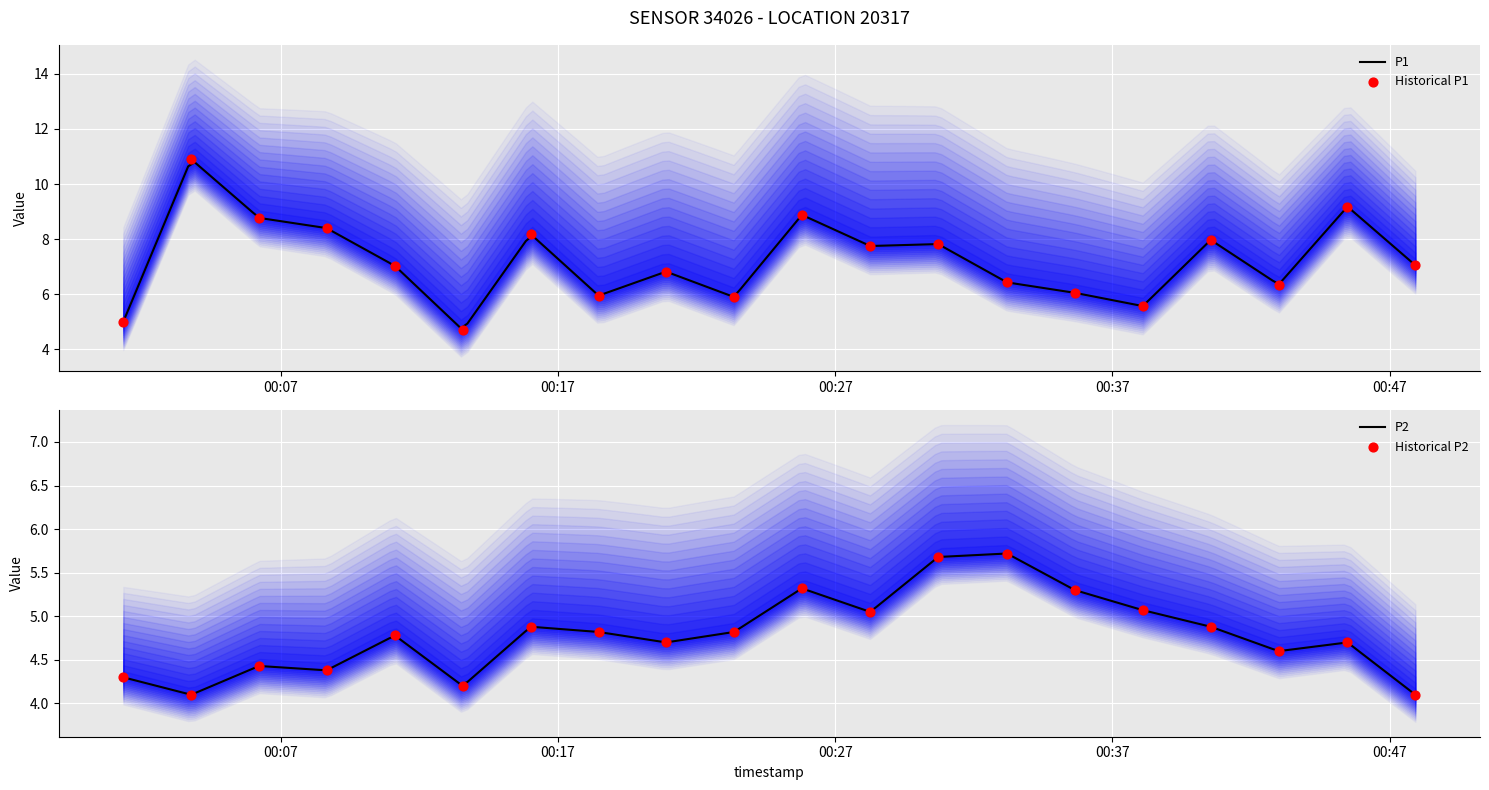

Is the value of P1 at 2022-07-04T00:01:19 greater than the value of P2 at 2022-07-04T00:20:54?

Yes